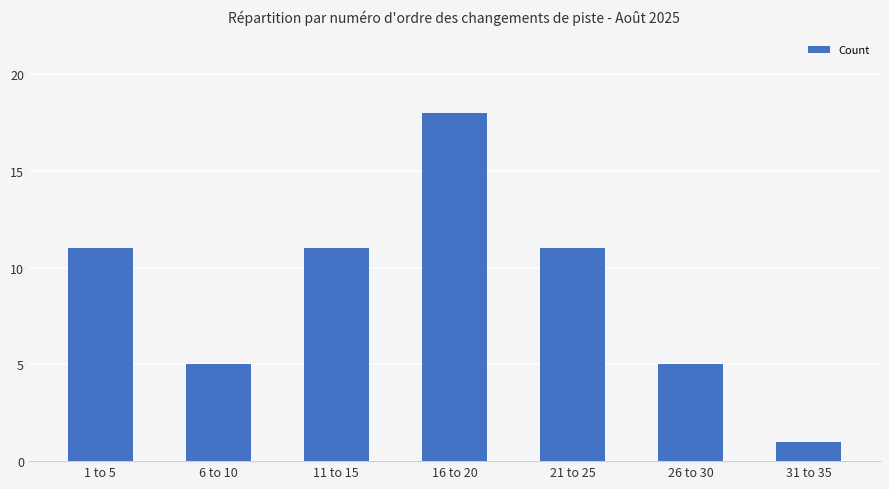

True or false: the data shows 11 at 1 to 5.

True